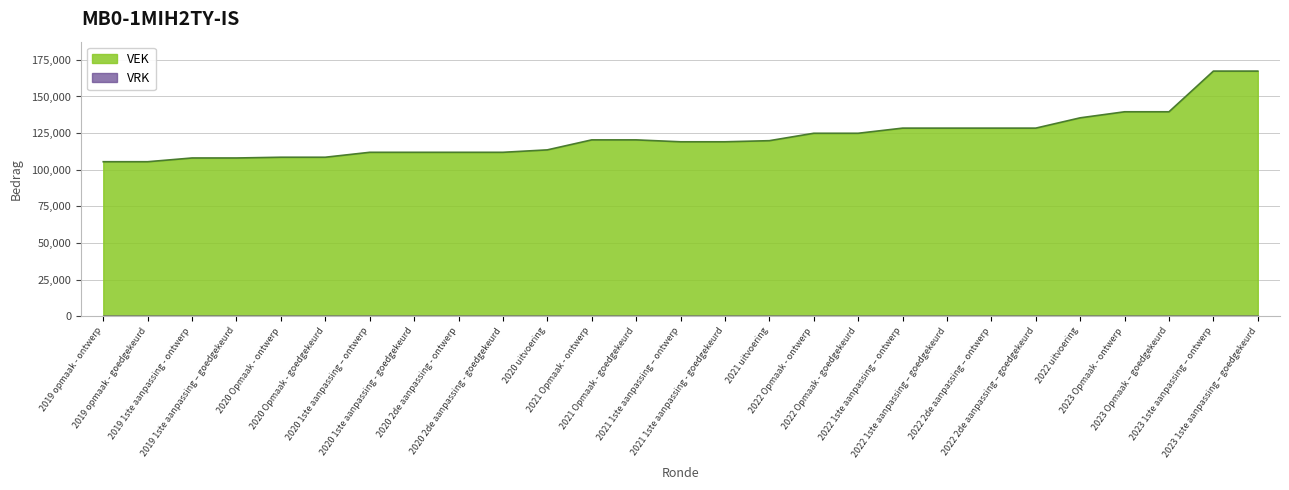

At which label does the data first exceed 119844?

2021 Opmaak - ontwerp